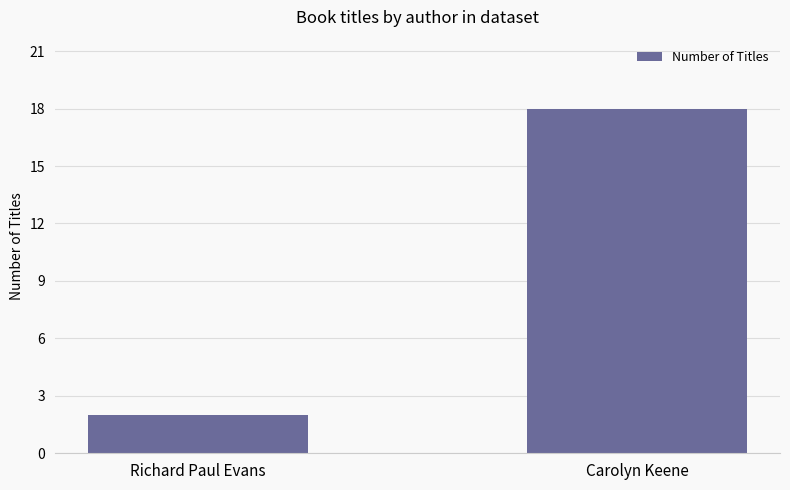

What is the sum of all values?

20